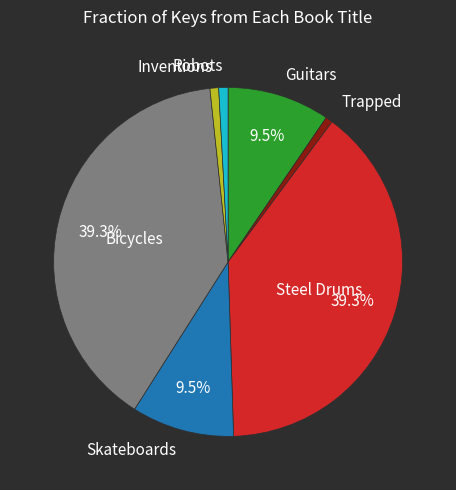

How many segments does this pie chart have?

7